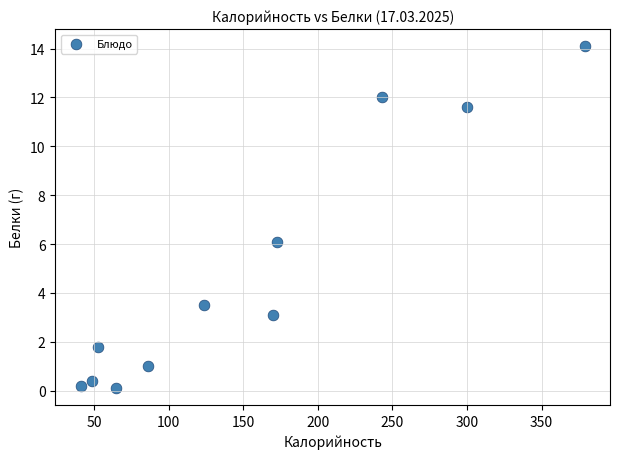

What is the average X value?

153.0